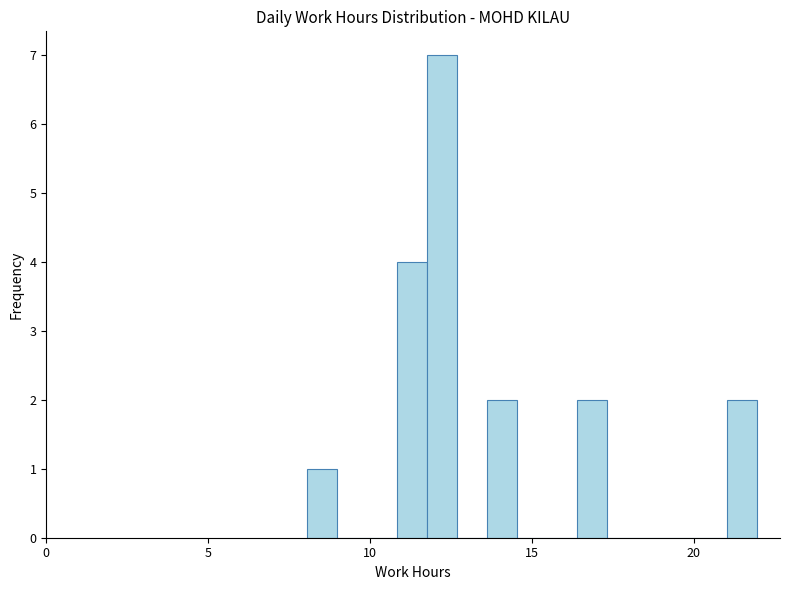

Read against the x-axis, roughly where is the centre of the tallest bar?

12.0